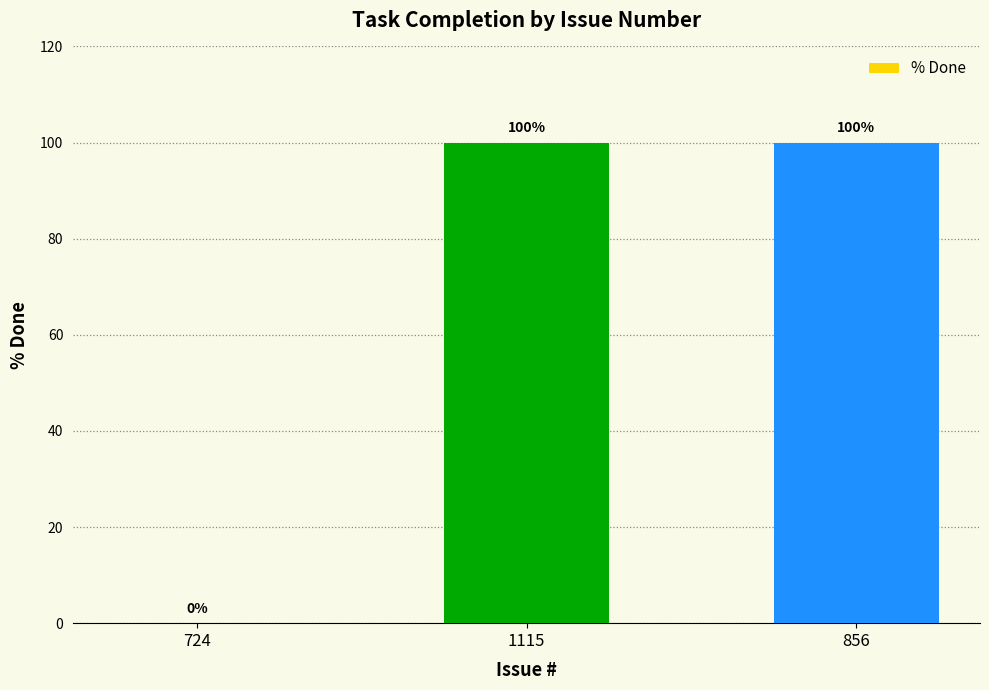

Reading right to left, transcribe all the data shown in this chart.

100	100	0